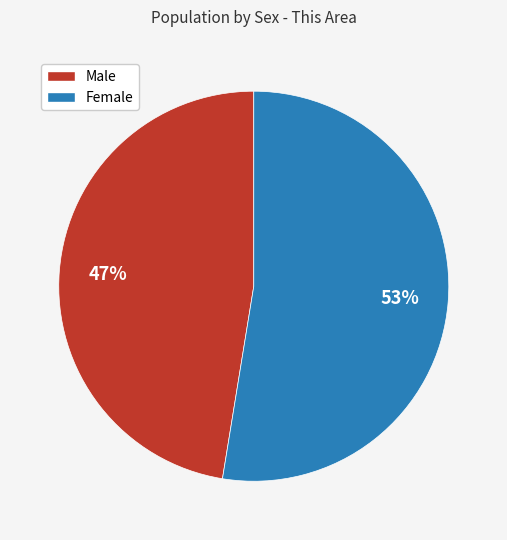

Combined, do Male and Female account for over 50%?

Yes